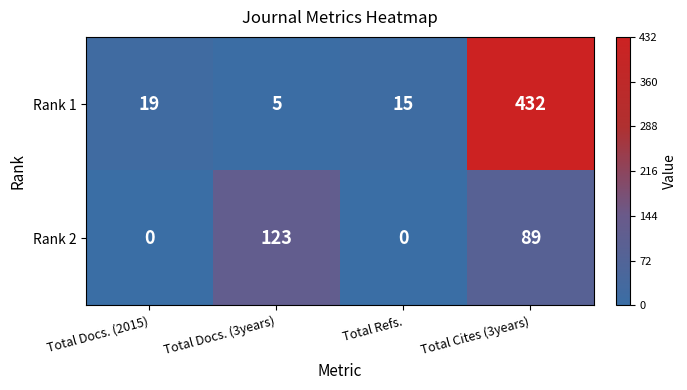

What is the difference between the highest and lowest values at Total Docs. (3years)?

118